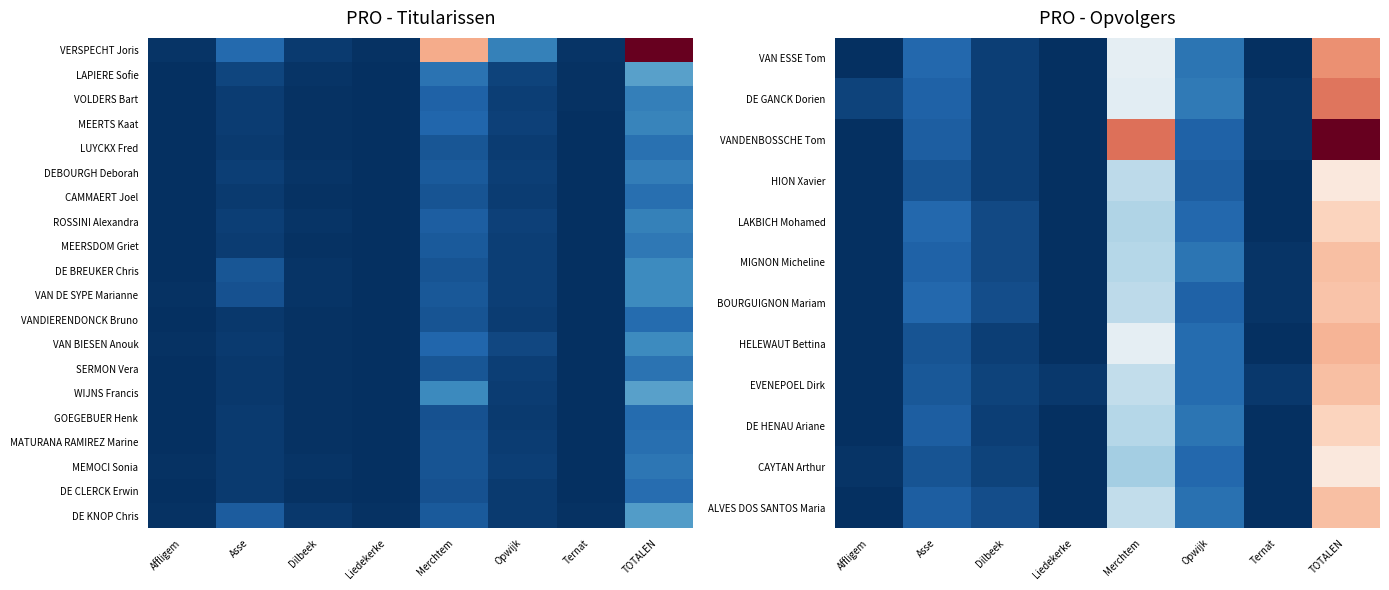

At which label is ALVES DOS SANTOS Maria closest to 33?

Merchtem